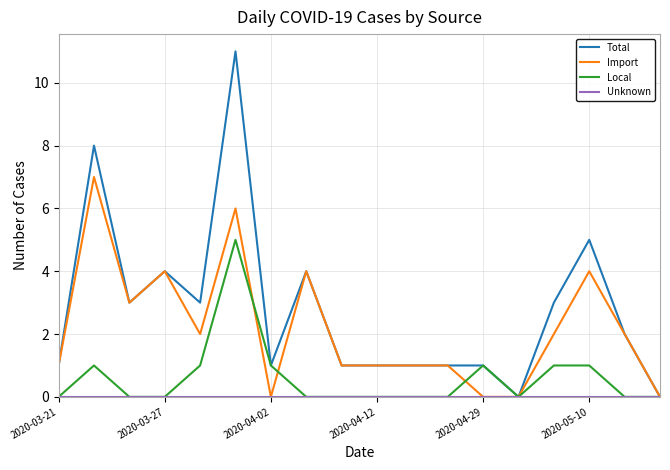

Which series has the largest range (max minus min)?

Total